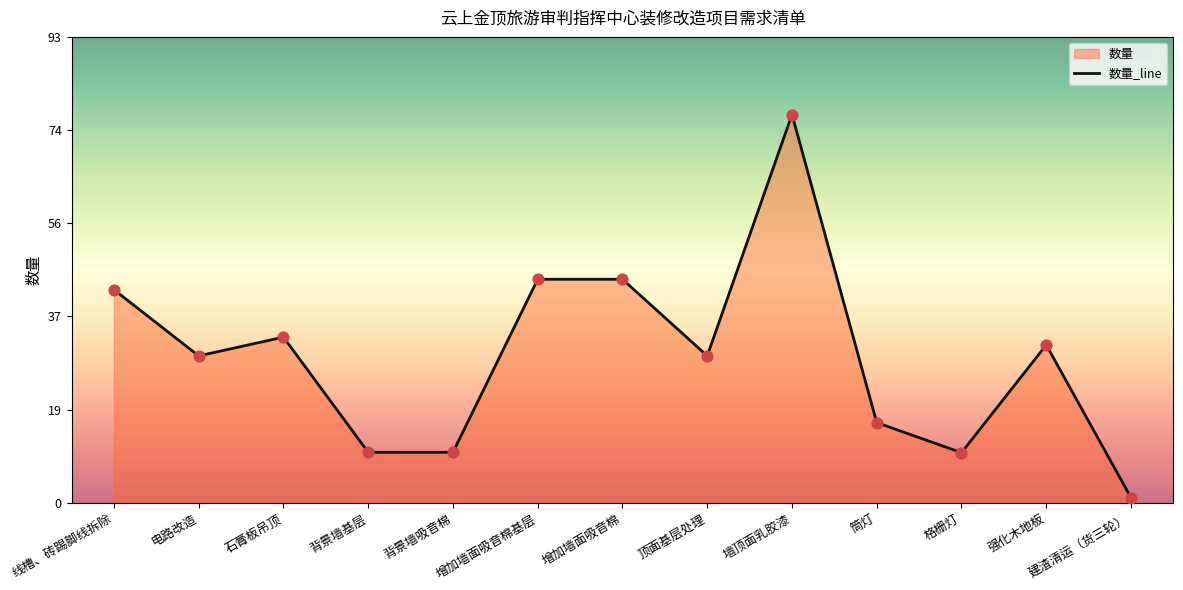

Between 增加墙面吸音棉基层 and 墙顶面乳胶漆, which is larger?

墙顶面乳胶漆